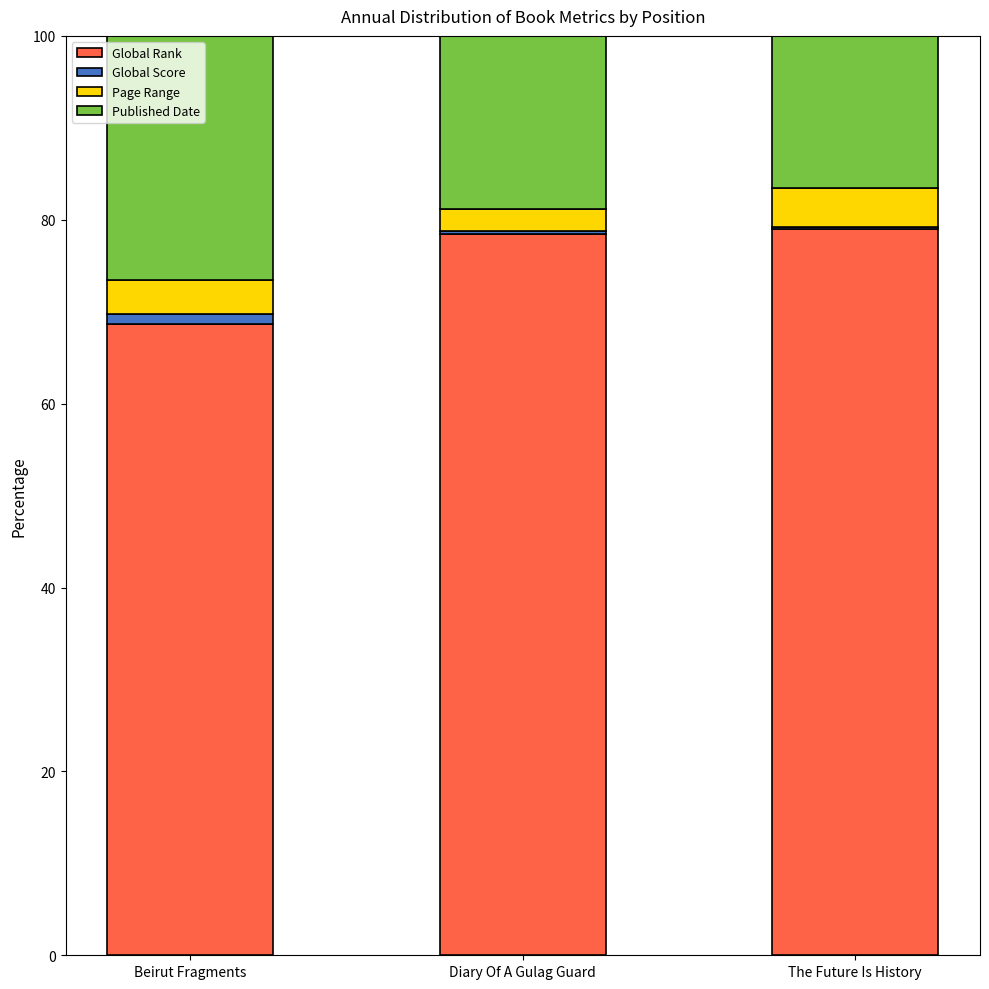

Count the number of categories in the chart.

3